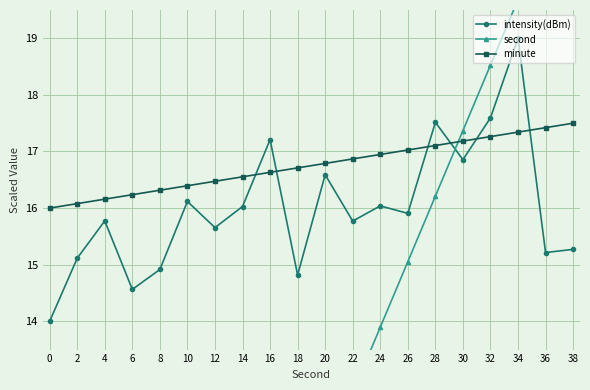

How many data points does each series have?

20